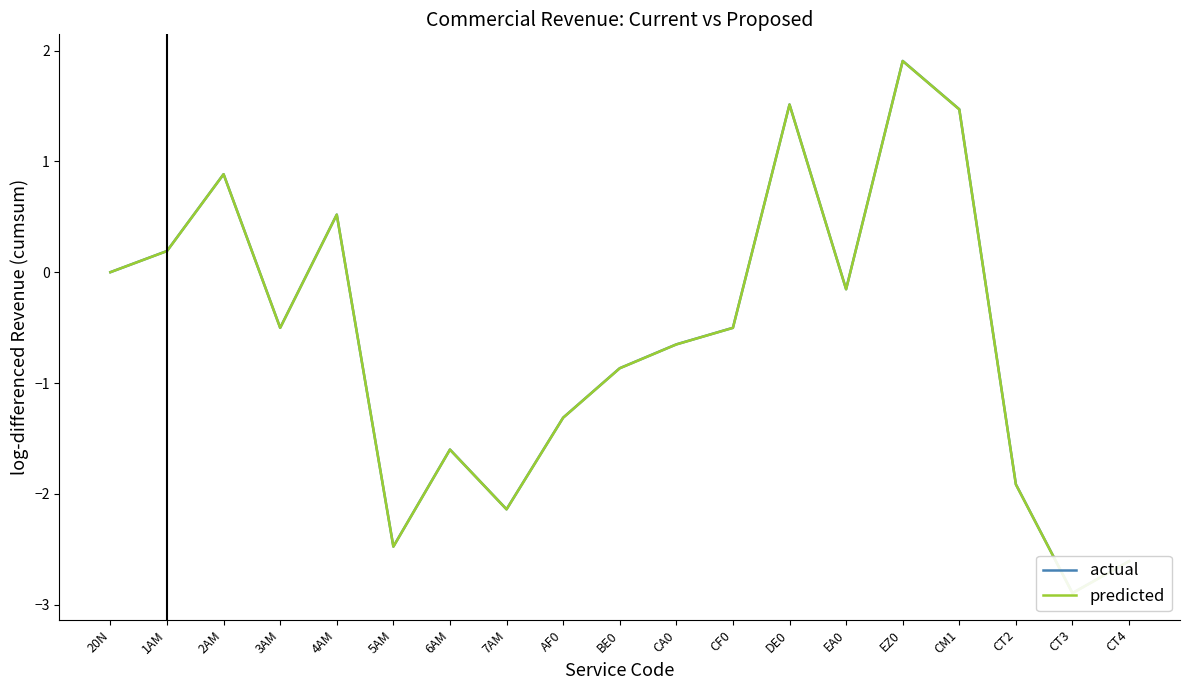

The predicted series shows 0.0 at 20N. True or false?

True